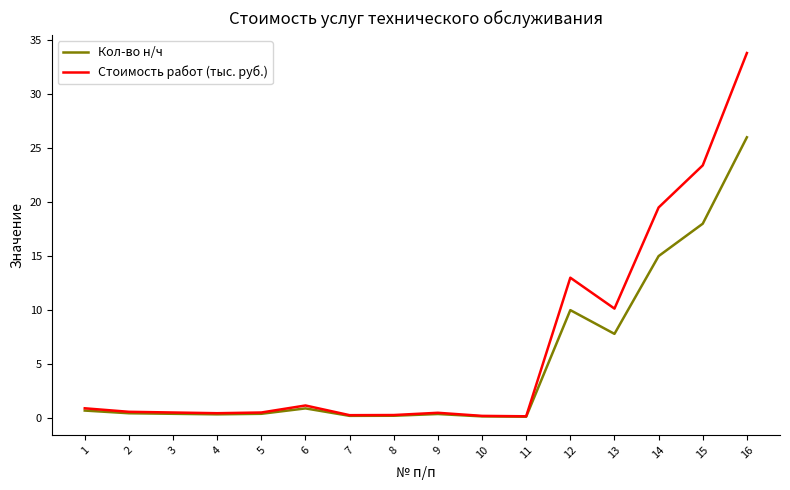

Rank the series by their average value, from highest to lowest.

Стоимость работ (тыс. руб.), Кол-во н/ч